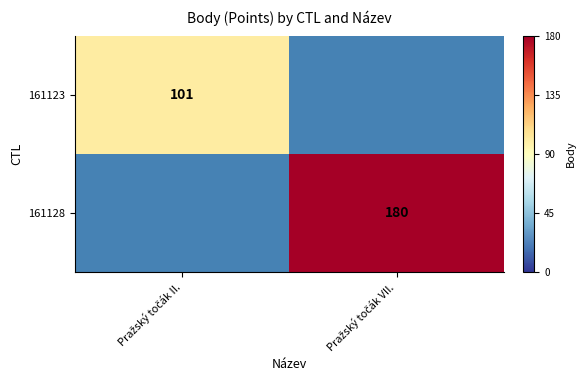

How many categories are shown in the chart?

2